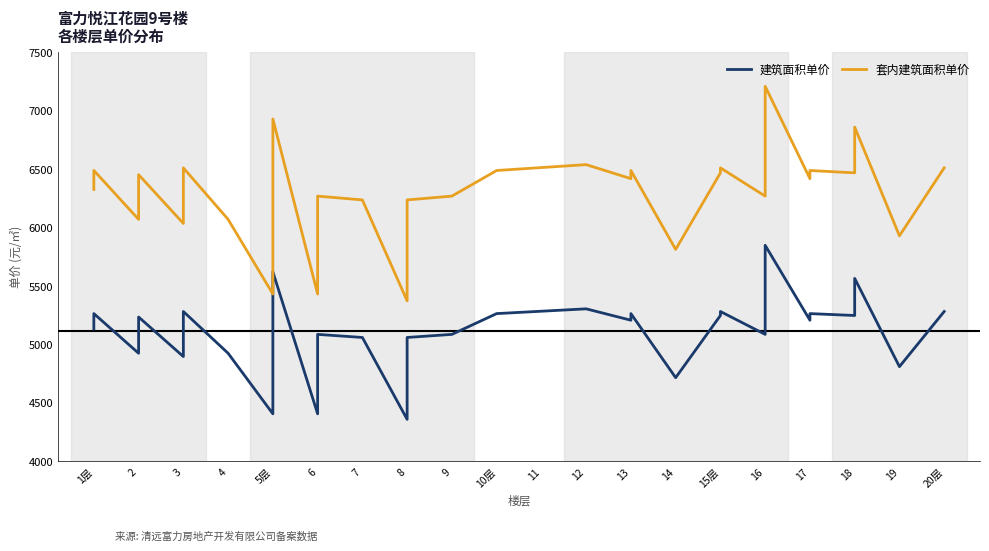

Reading right to left, list all the values displayed in this chart.

建筑面积单价: 5282.5	4810.9	5565.5	5264.4	5248.3	5264.4	5207.9	5848.5	5264.4	5086.8	5282.5	5248.3	4716.5	5264.4	5207.9	5305.3	5264.4	5086.8	5060.4	4360.1	5060.4	5086.8	4407.4	5622.1	4407.4	4925.3	5282.5	5188.2	4925.3	4897.2	5235.4	5235.4	4978.8	4925.3	5264.7	5132.8
套内建筑面积单价: 6510.9	5929.5	6859.7	6488.3	6468.3	6488.3	6418.6	7208.5	6488.3	6269.3	6510.9	6468.3	5813.3	6488.3	6418.6	6538.6	6488.3	6269.3	6236.8	5373.7	6236.8	6269.3	5432.1	6929.4	5432.1	6070.3	6510.9	6394.6	6070.3	6035.6	6452.7	6452.7	6136.2	6070.3	6488.9	6325.9